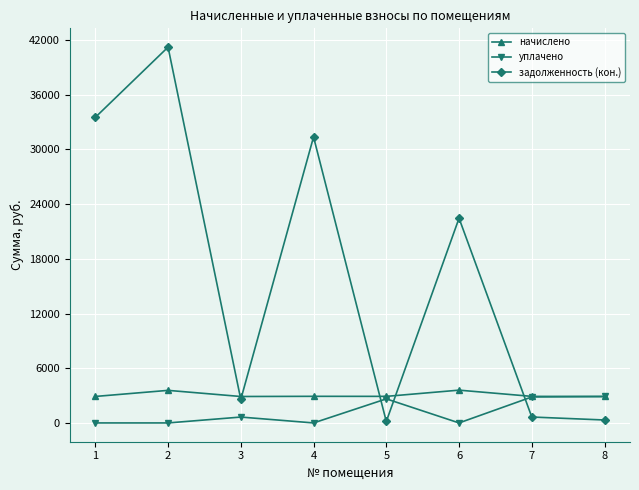

The value of начислено at 4 is 678.3. True or false?

False